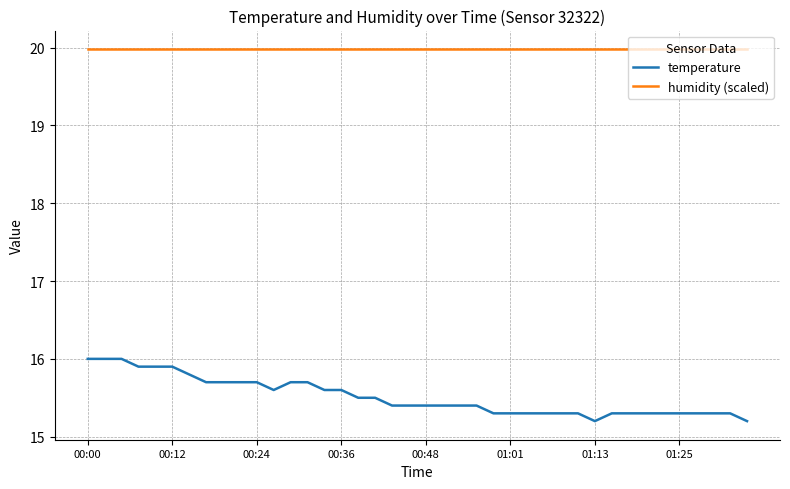

What is the minimum value shown in the chart?

15.2